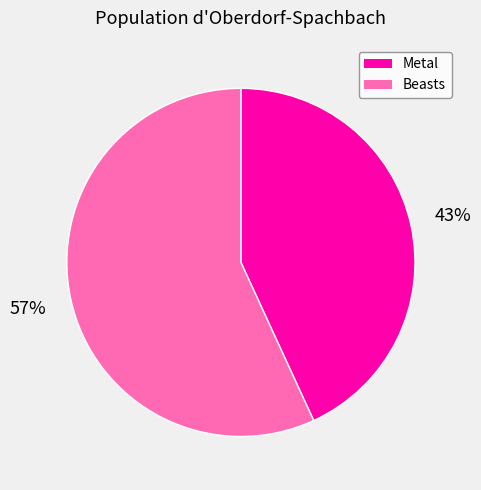

Does any single category account for the majority?

Yes